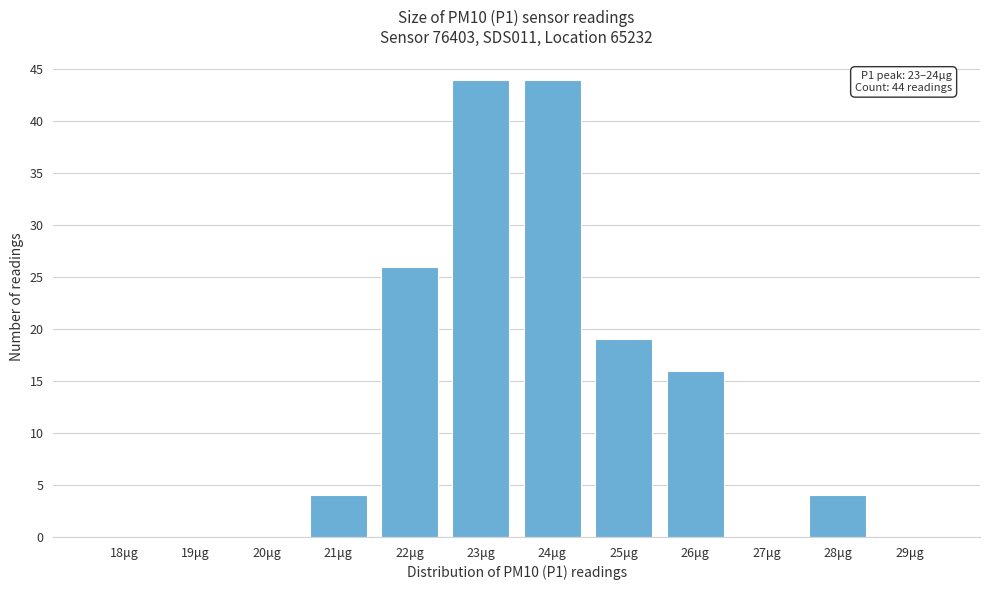

Reading left to right, list all the values displayed in this chart.

18μg=0	19μg=0	20μg=0	21μg=4	22μg=26	23μg=44	24μg=44	25μg=19	26μg=16	27μg=0	28μg=4	29μg=0